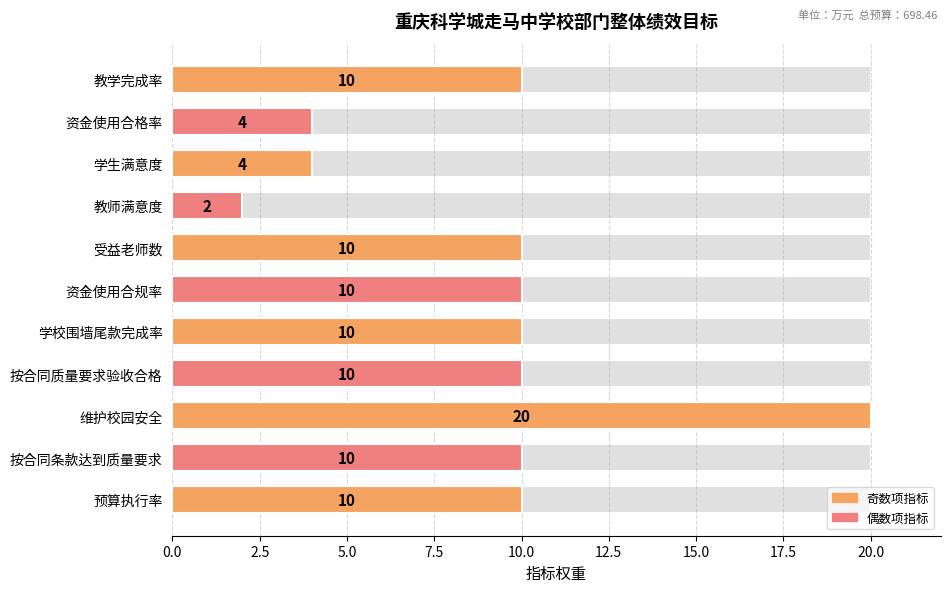

What is the maximum value shown in the chart?

20